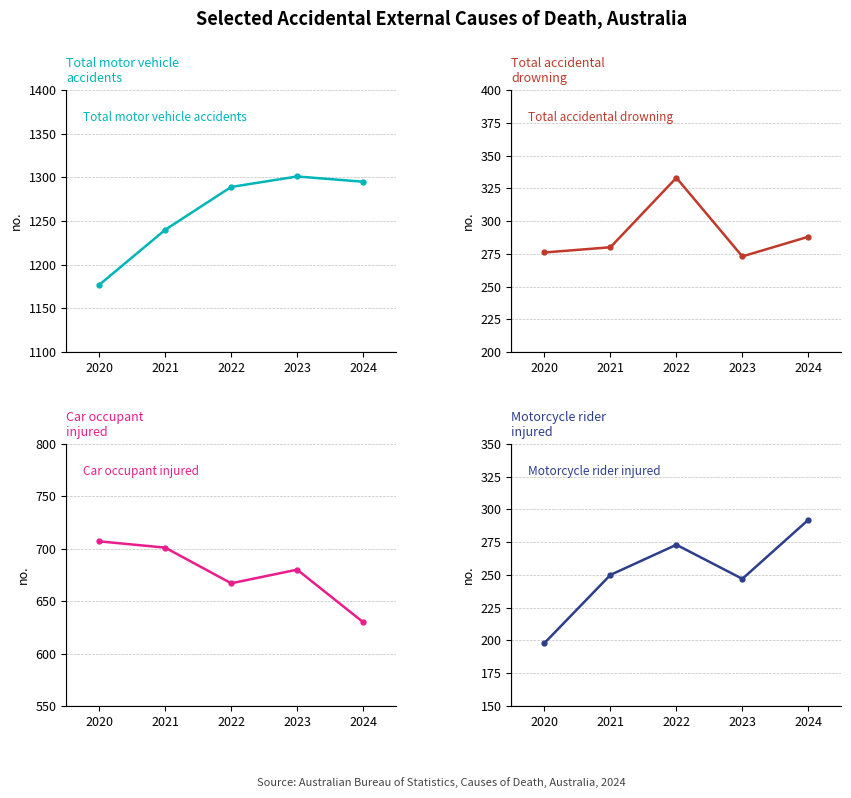

Reading right to left, extract all data points from this chart.

Total motor vehicle accidents: 1295	1301	1289	1240	1177
Total accidental drowning: 288	273	333	280	276
Car occupant injured: 630	680	667	701	707
Motorcycle rider injured: 292	247	273	250	198